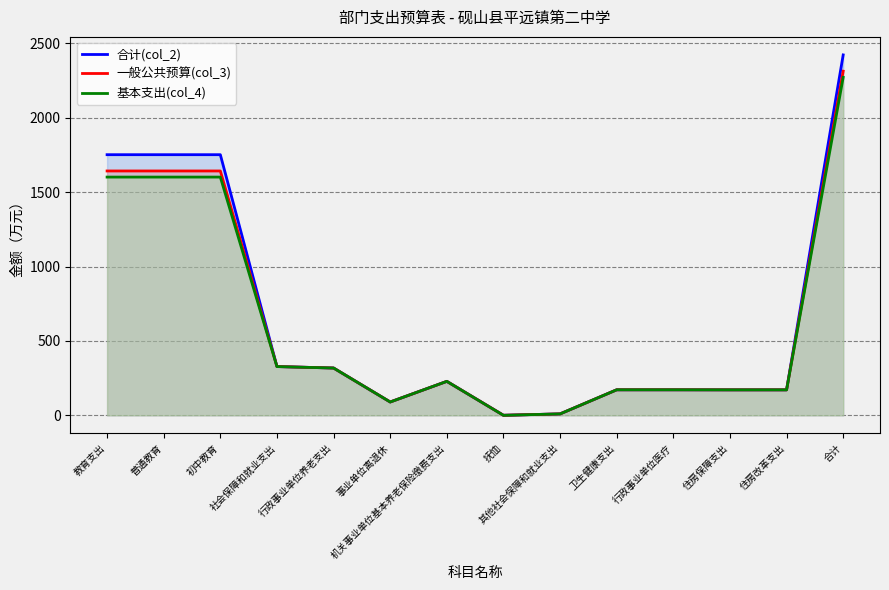

Where is the first local minimum for 基本支出(col_4)?

事业单位离退休